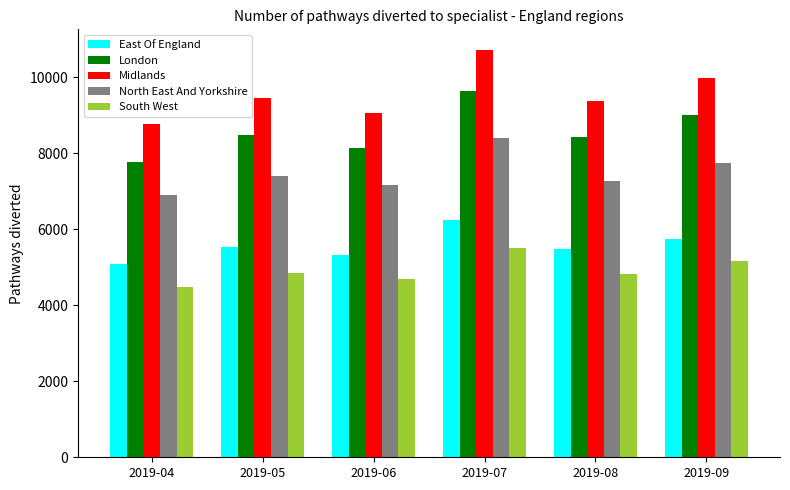

Rank the series by their maximum value, from highest to lowest.

Midlands, London, North East And Yorkshire, East Of England, South West